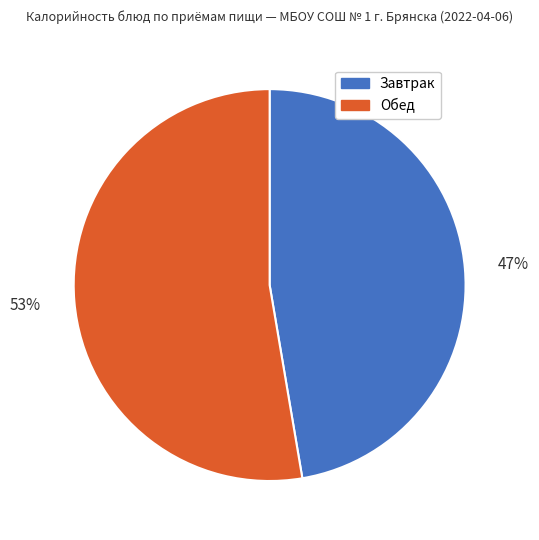

What percentage is the Обед slice, to the nearest percent?

53%